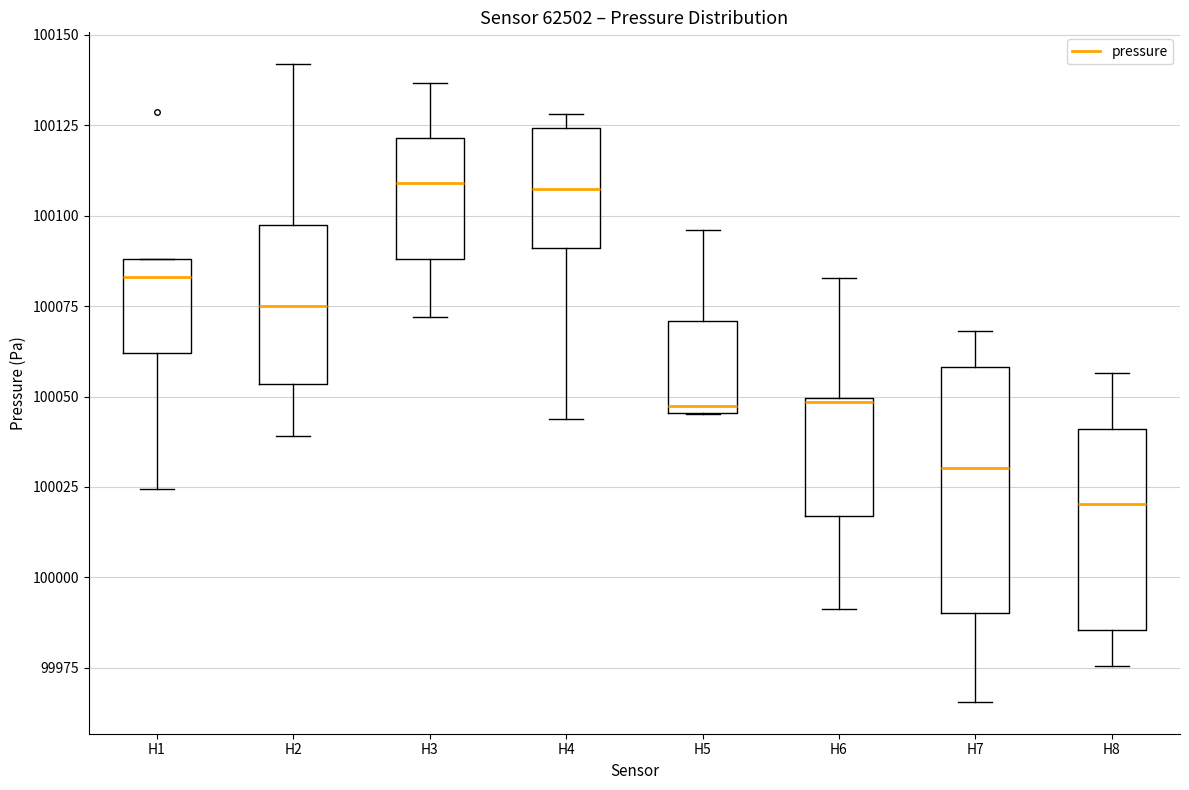

Which box's median line is the lowest?

H8